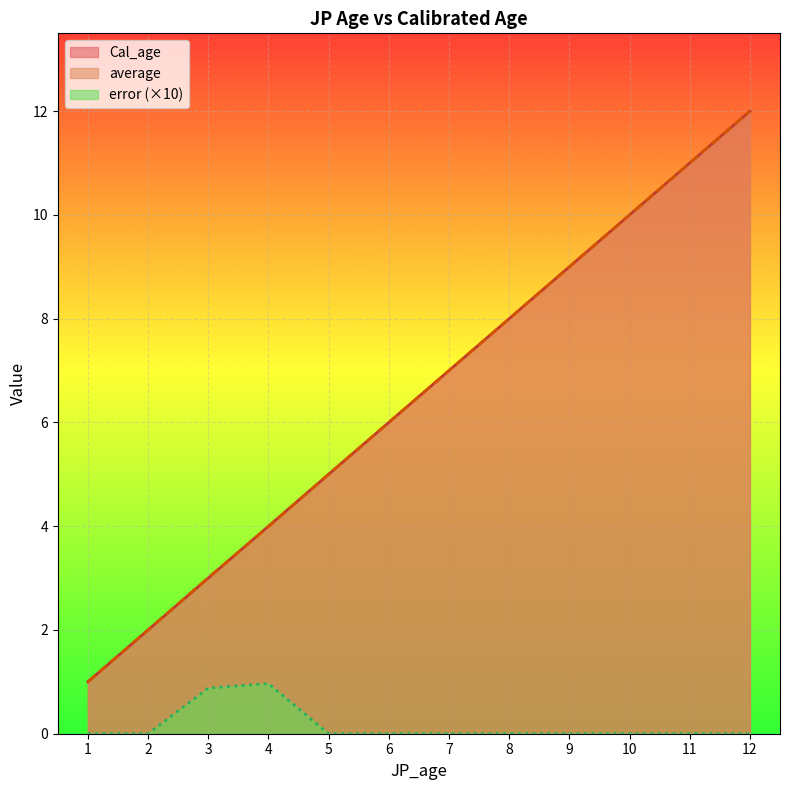

Is the value of error at 8 greater than the value of Cal_age at 11?

No